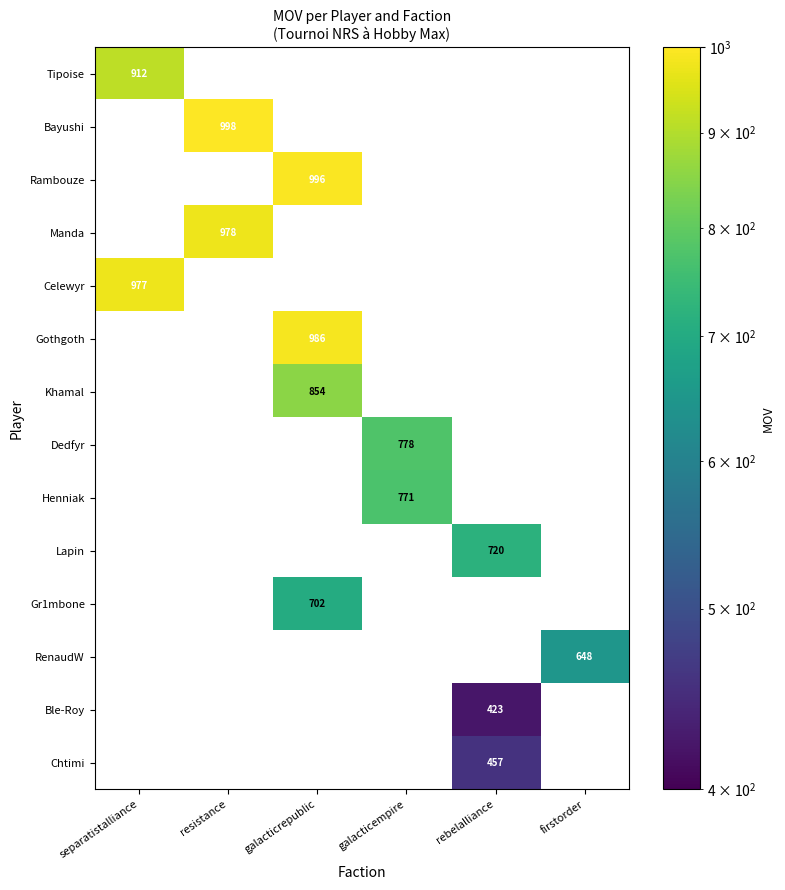

The value of Khamal at galacticrepublic is 1137. True or false?

False